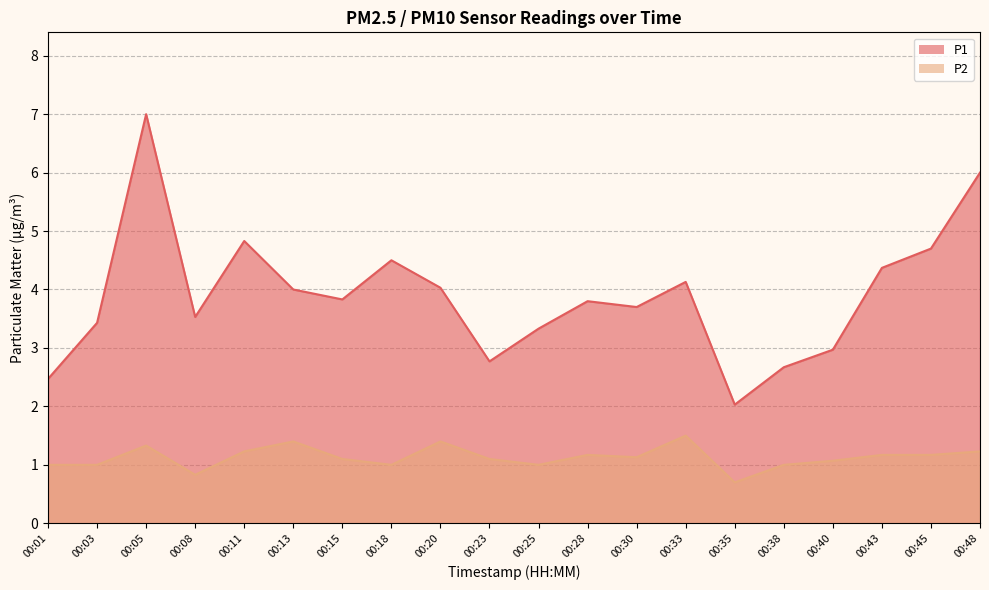

What is the approximate value of P2 at 00:48?

1.2